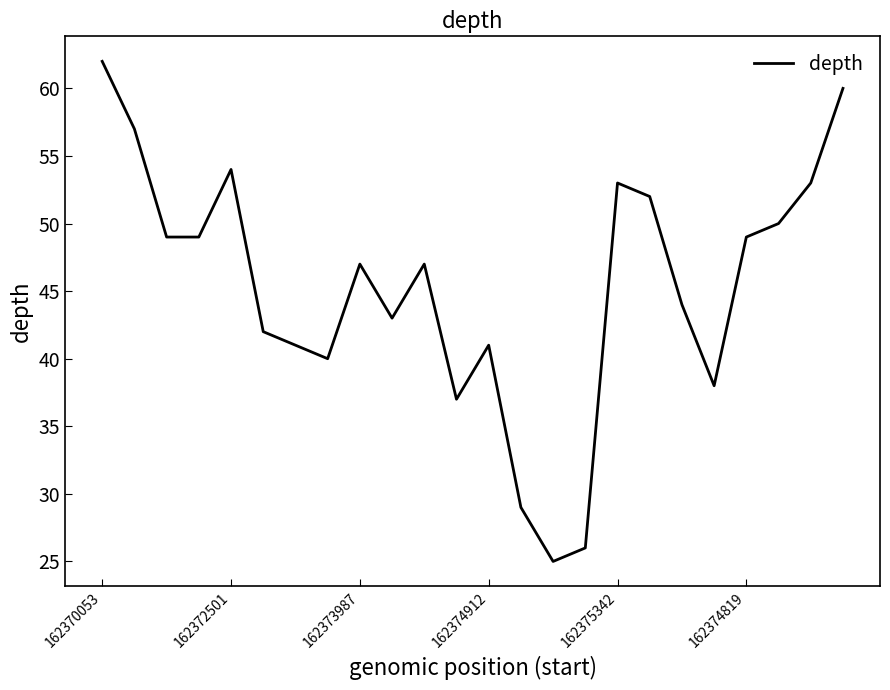

Reading left to right, transcribe all the data shown in this chart.

62	57	49	49	54	42	41	40	47	43	47	37	41	29	25	26	53	52	44	38	49	50	53	60